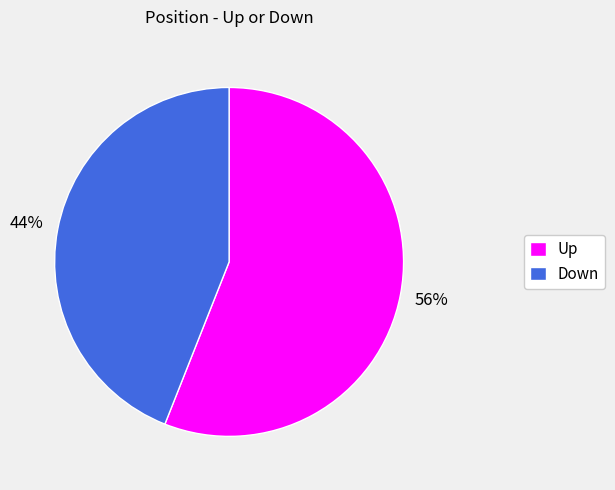

To the nearest percent, what is the average slice percentage?

50%